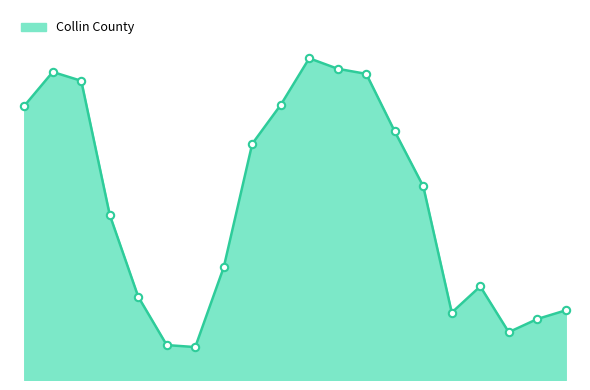

Does the chart have visible grid lines?

No